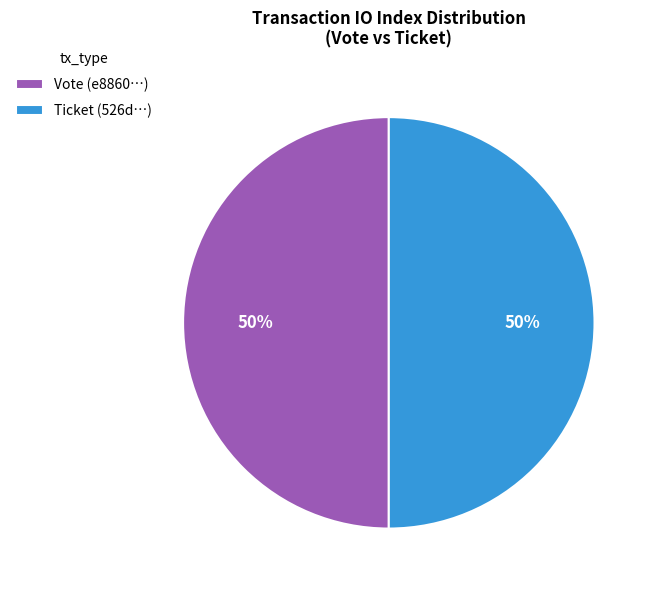

Combined, do Vote (e8860…) and Ticket (526d…) account for over 50%?

Yes